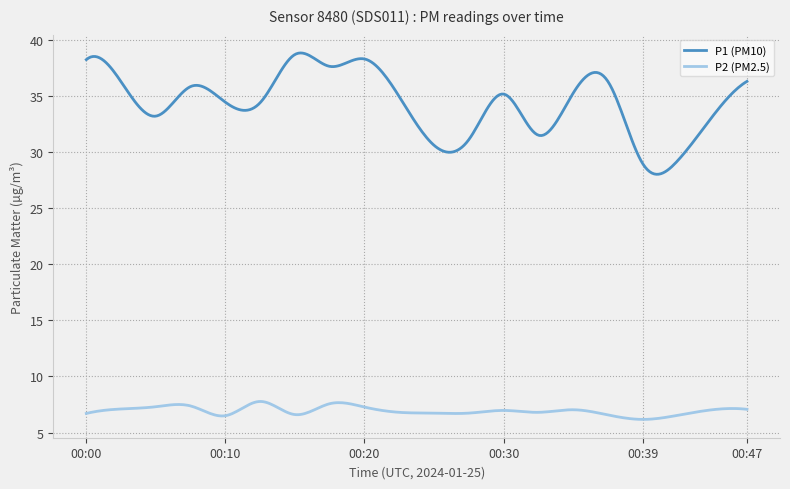

What is the smallest value displayed?

6.2